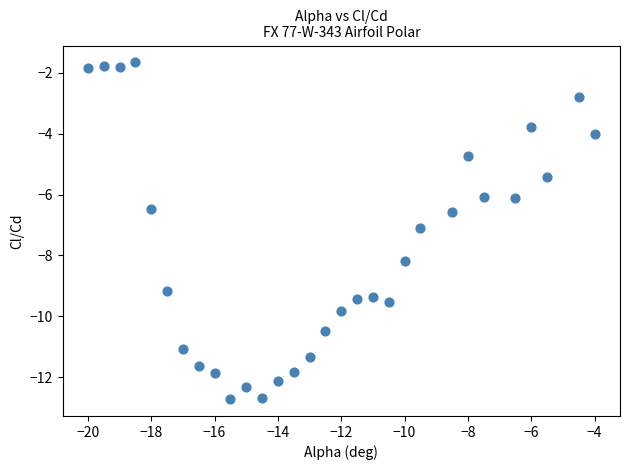

What is the range of Y values (max minus min)?

11.0